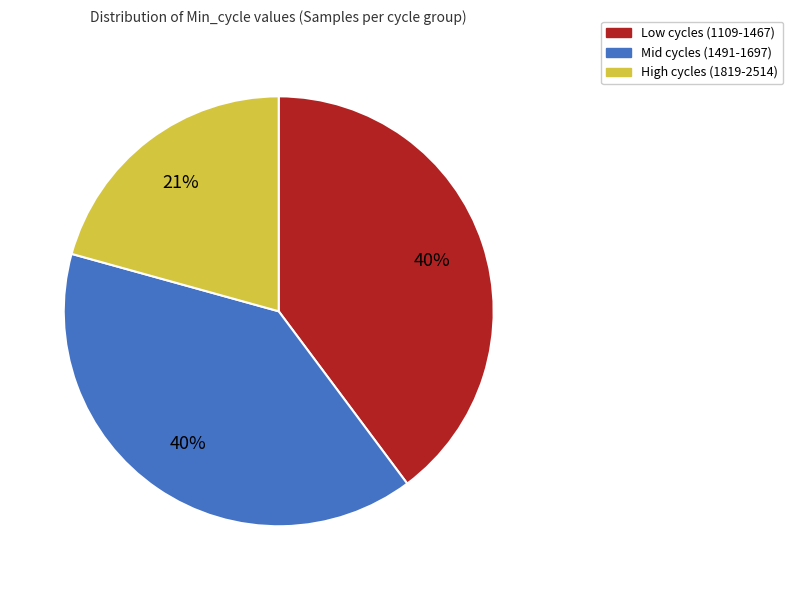

Is there any slice that represents more than half of the pie?

No